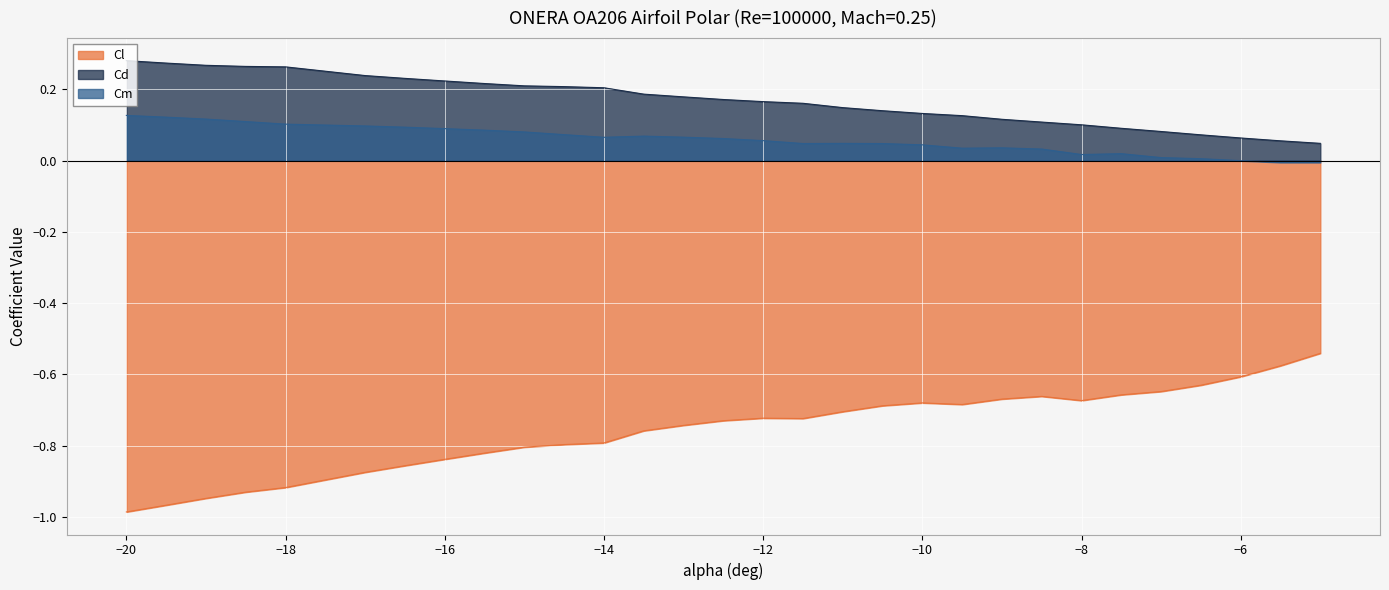

Which series has the largest total across all categories?

Cd